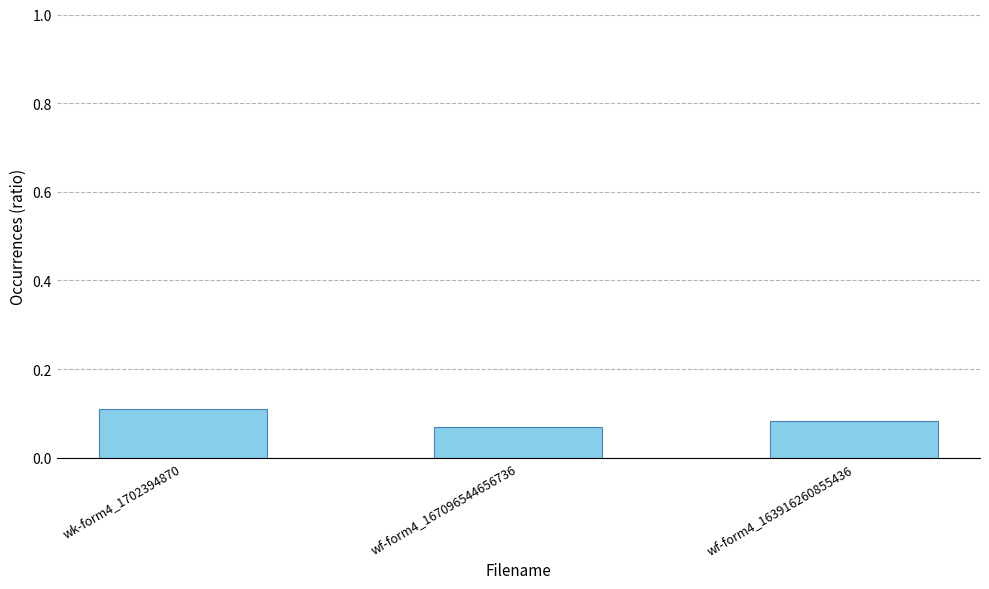

At which label is the value closest to 0?

wf-form4_167096544656736